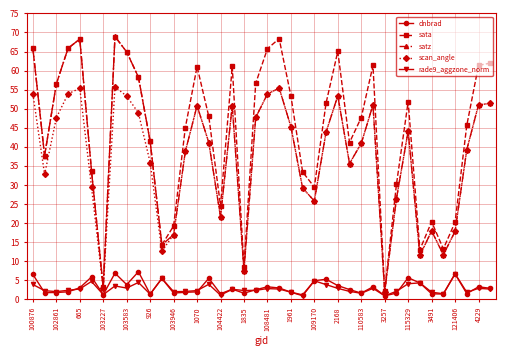

What is the value of the scan_angle point at the 13th from the left?

17.0